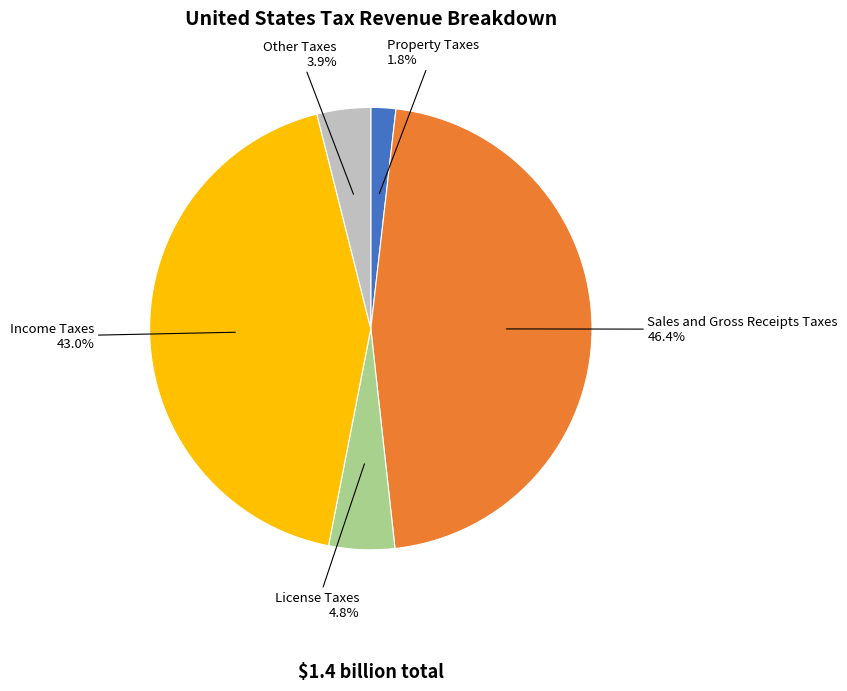

Is there a majority slice in this chart?

No